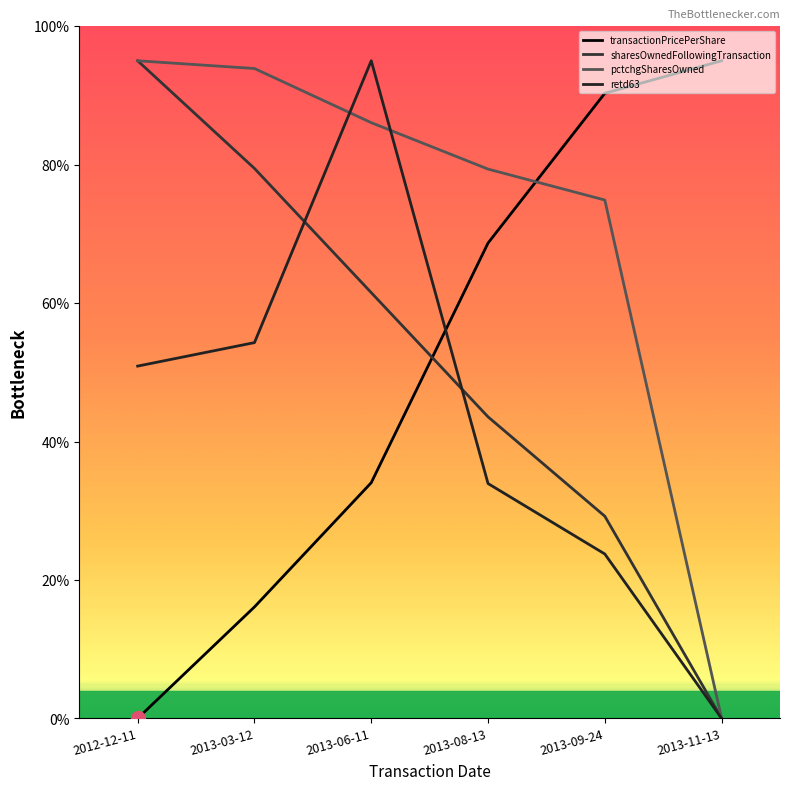

Is this an area chart (filled region under the line)?

No